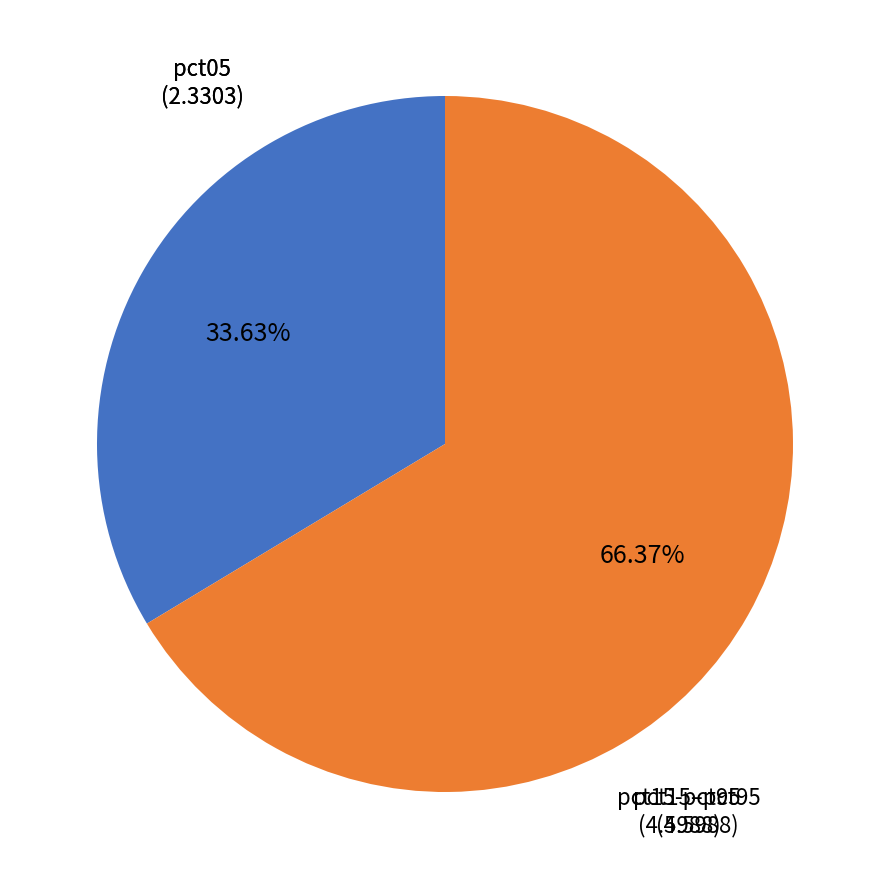

Is there any slice that represents more than half of the pie?

Yes